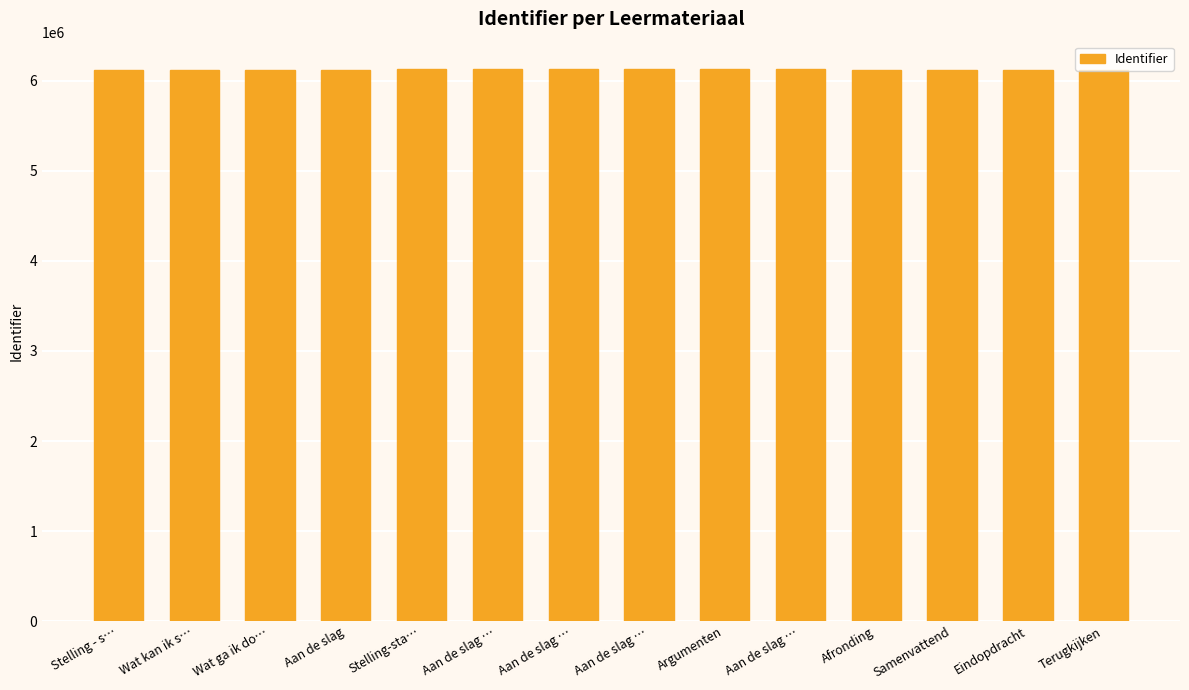

Reading left to right, extract all data points from this chart.

Stelling - s…=6126311	Wat kan ik s…=6126312	Wat ga ik do…=6126314	Aan de slag=6126316	Stelling-sta…=6129278	Aan de slag …=6129281	Aan de slag …=6129283	Aan de slag …=6129285	Argumenten=6129287	Aan de slag …=6129290	Afronding=6126317	Samenvattend=6126318	Eindopdracht=6126321	Terugkijken=6126323